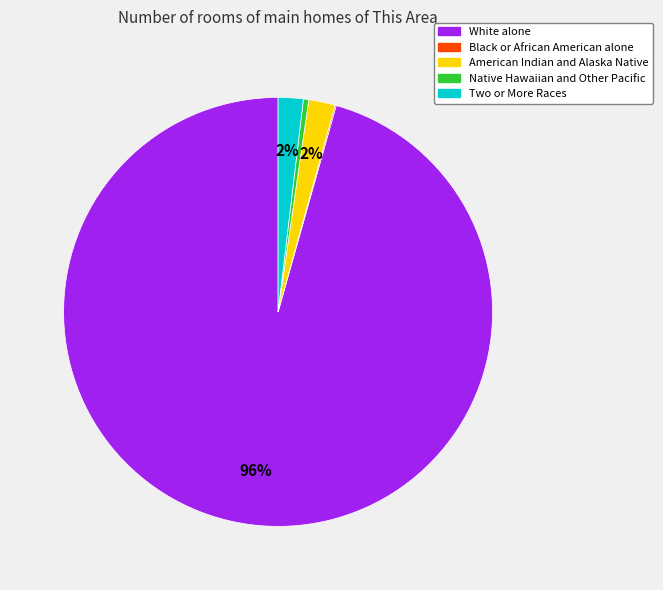

Is there a majority slice in this chart?

Yes